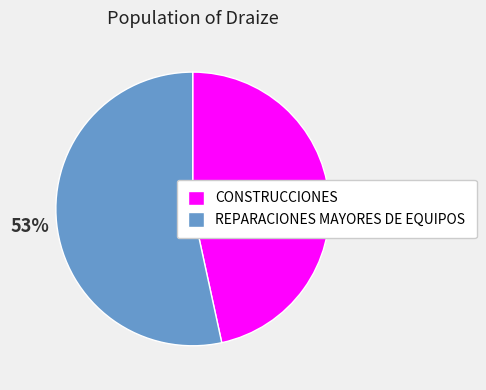

Rank the categories by value from lowest to highest.

CONSTRUCCIONES, REPARACIONES MAYORES DE EQUIPOS